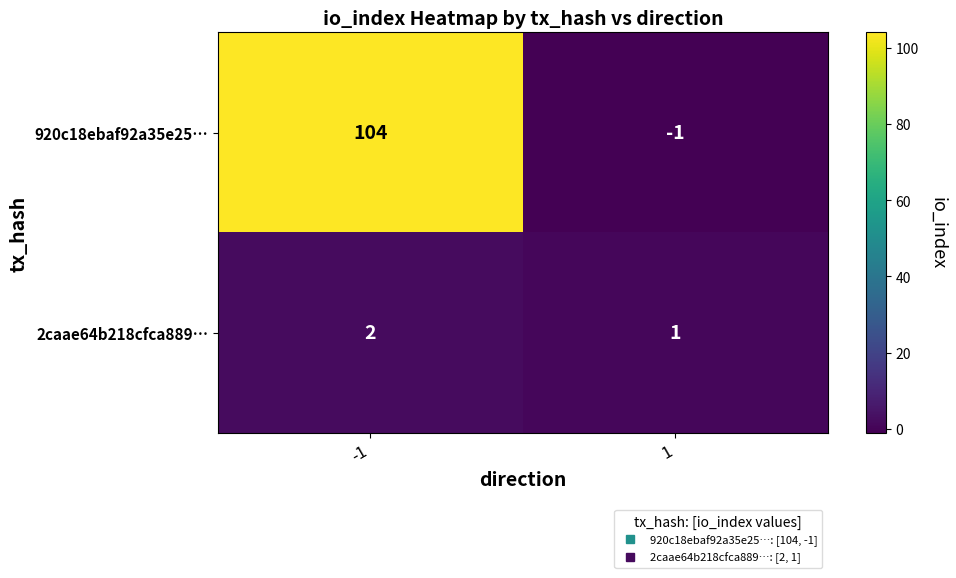

Reading right to left, what are all the values shown in this chart?

920c18ebaf92a35e25…: 1=-1	-1=104
2caae64b218cfca889…: 1=1	-1=2